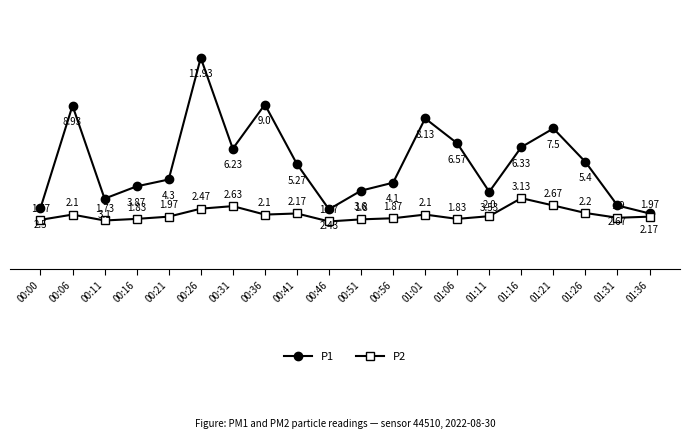

What are all the series names shown in the legend?

P1, P2